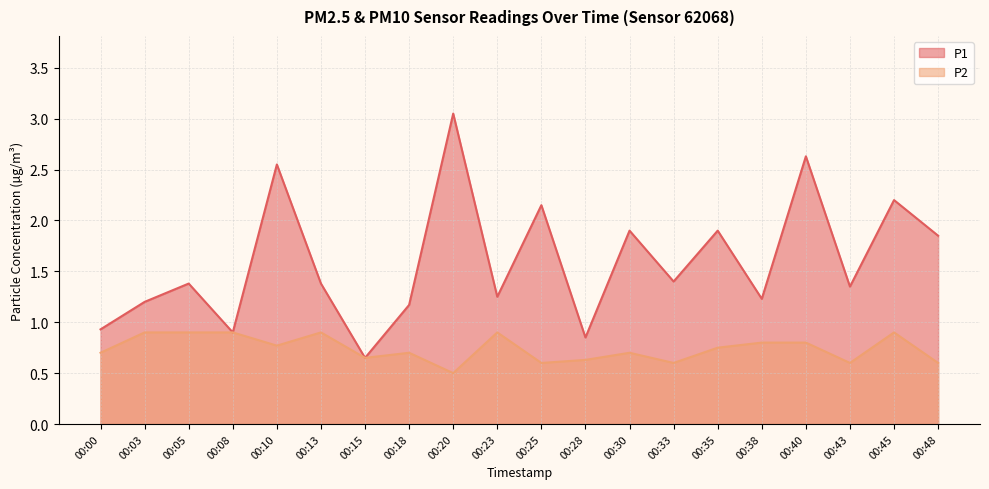

Is it true that P2 equals 0.7 at 00:18?

True